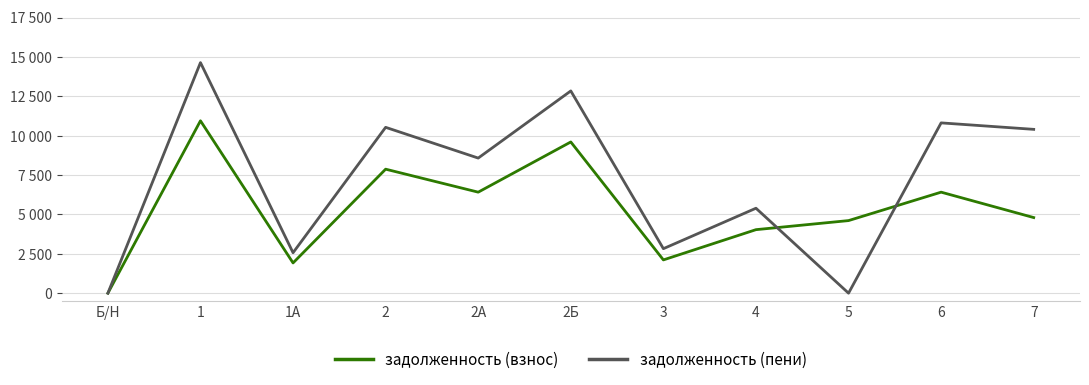

Does the chart have visible grid lines?

Yes